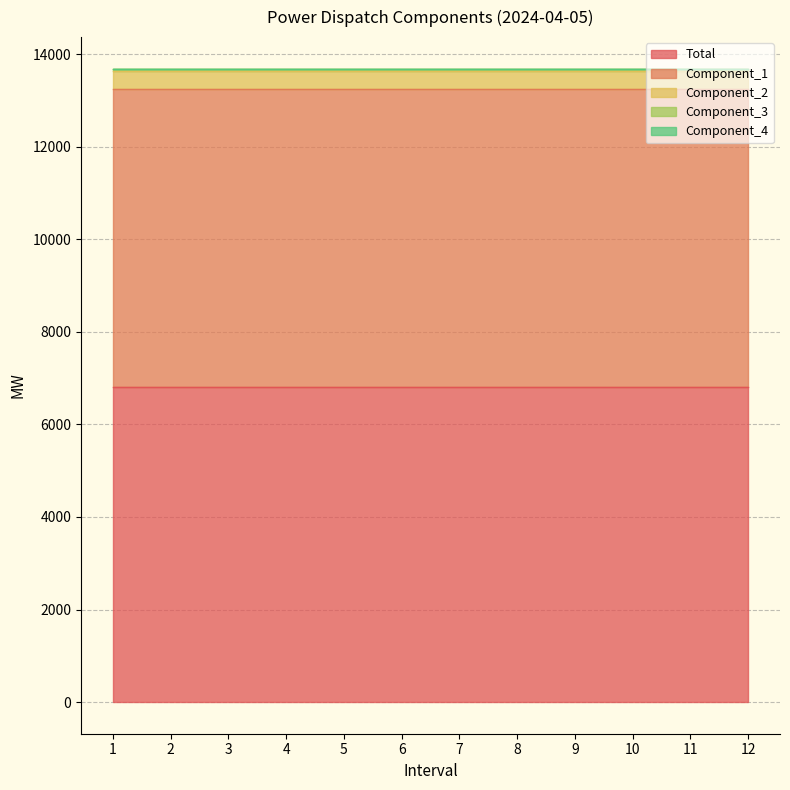

Between 2 and 9, which series saw the biggest shift?

Total